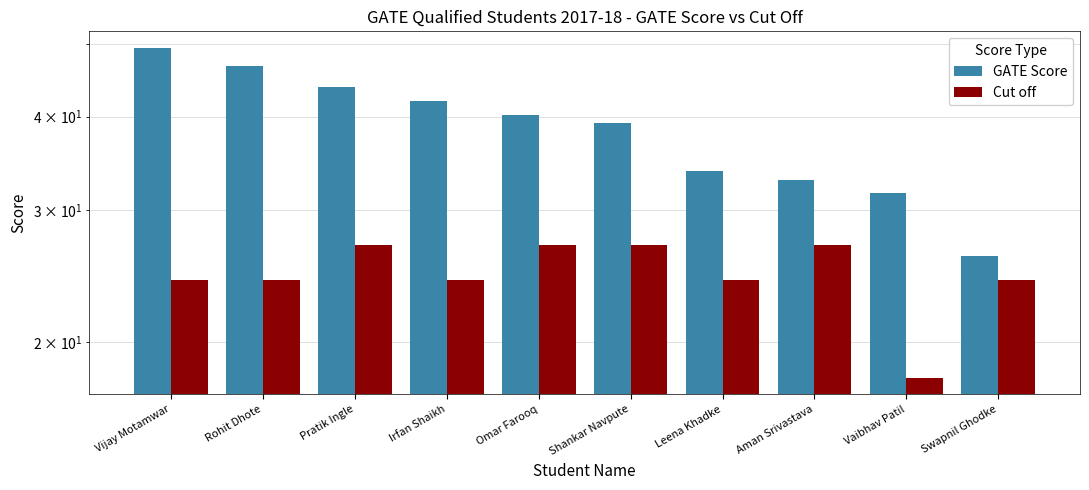

What is the value of the Cut off bar at the 5th from the left?

26.9